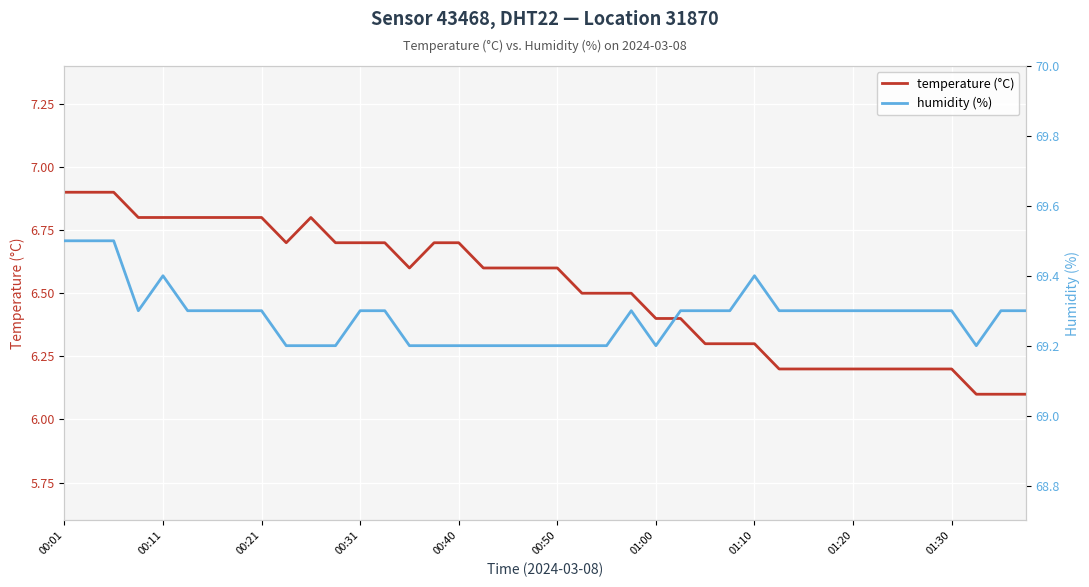

Which label corresponds to the largest value in the chart?

00:01